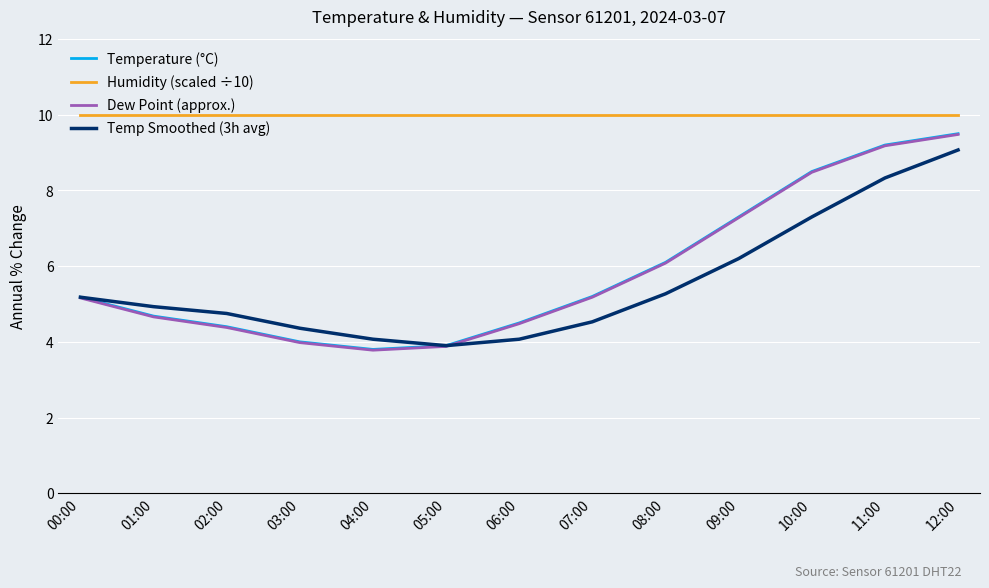

What is the spread (max minus min) of values at 08:00?

4.7